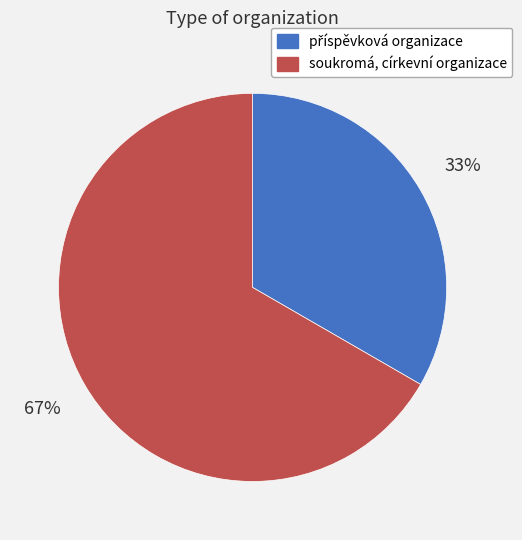

True or false: soukromá, církevní organizace accounts for 67% of the total.

True